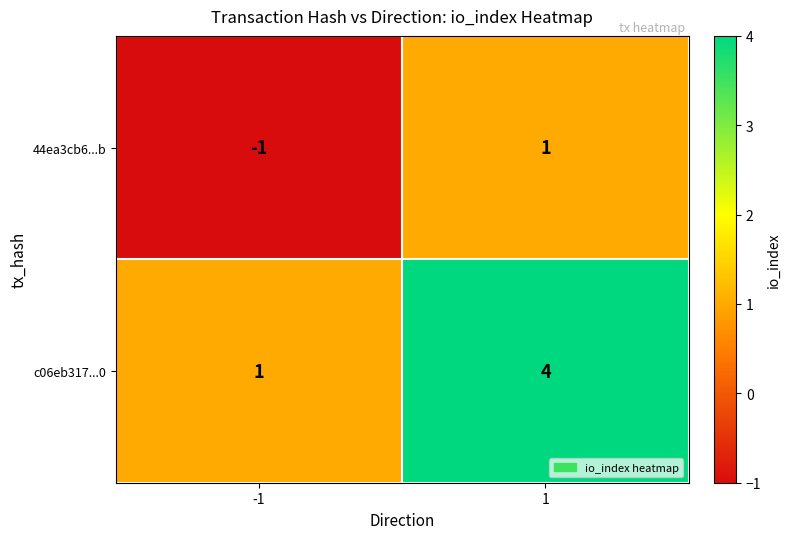

At which category is the sum across all series the highest?

1